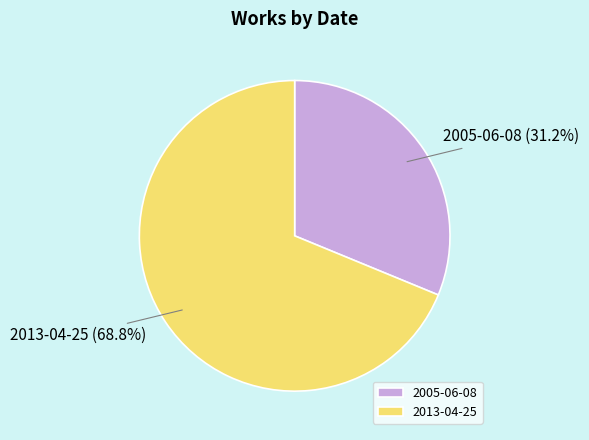

The 2013-04-25 slice represents 57% of the pie. True or false?

False